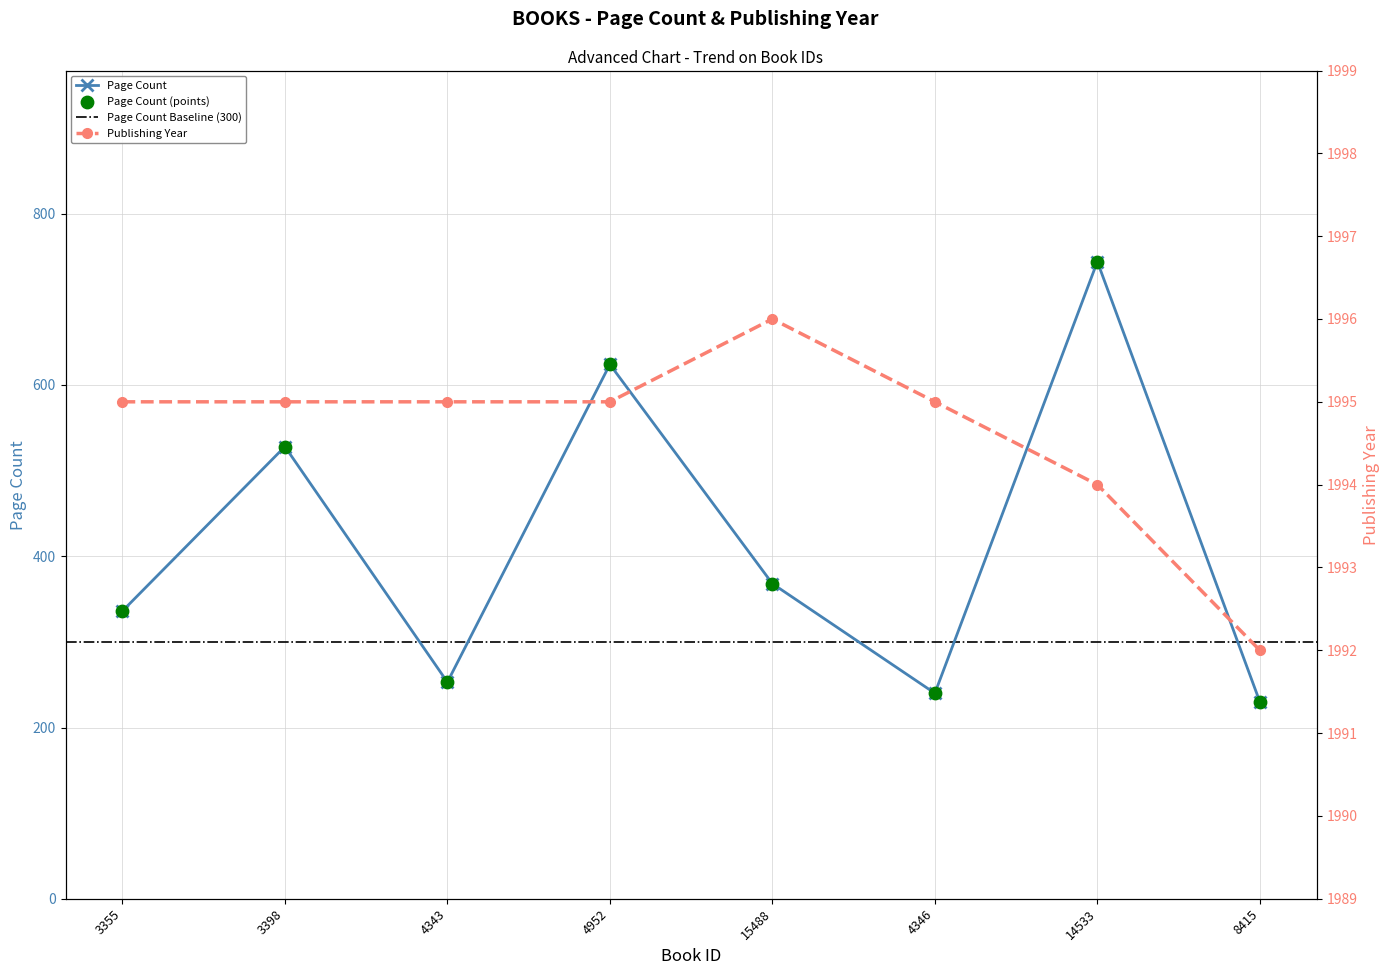

At how many categories does at least one series exceed 792?

8